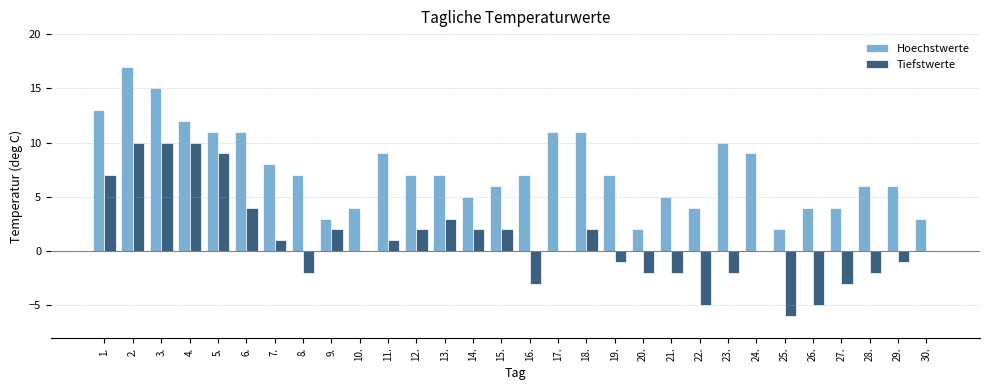

True or false: Hoechstwerte has a value of 3 at 11..

False